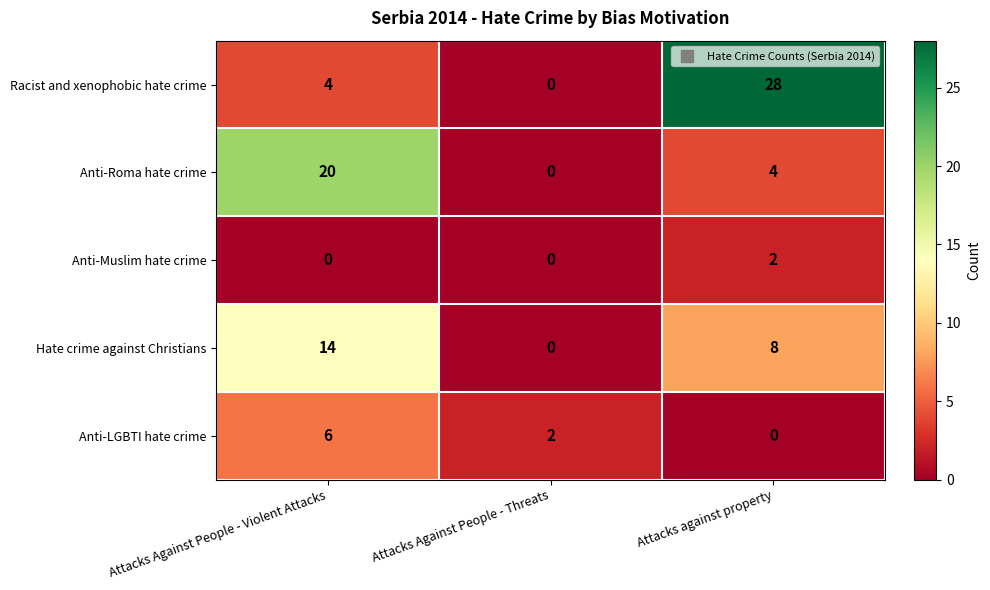

Is the value of Racist and xenophobic hate crime at Attacks against property greater than the value of Anti-LGBTI hate crime at Attacks Against People - Violent Attacks?

Yes